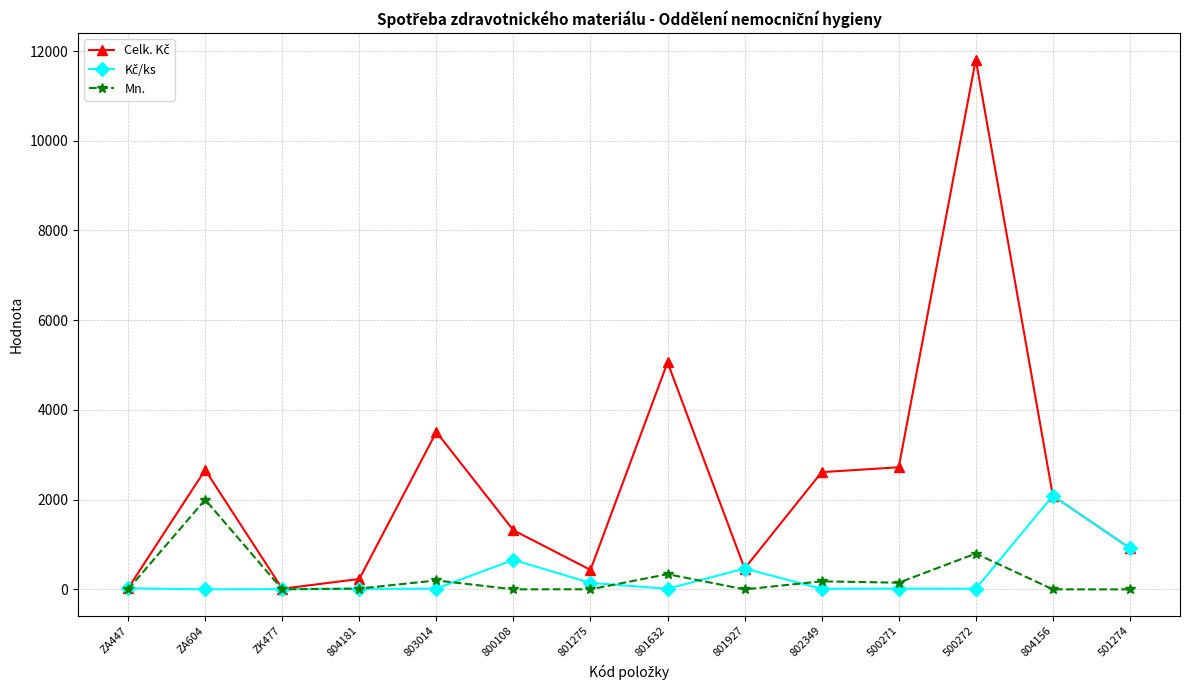

True or false: Mn. has more than 2 points higher than both neighbors.

True